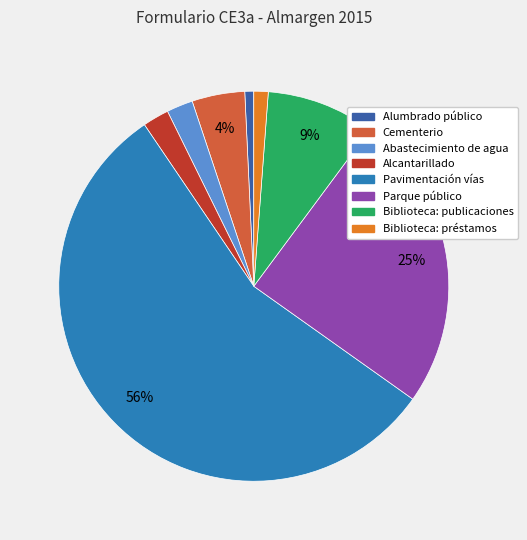

Between Abastecimiento de agua and Alumbrado público, which is larger?

Abastecimiento de agua